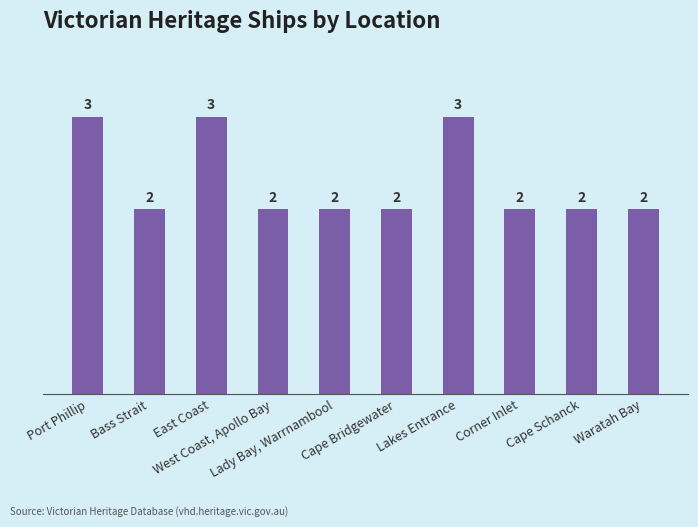

What is the maximum value shown in the chart?

3